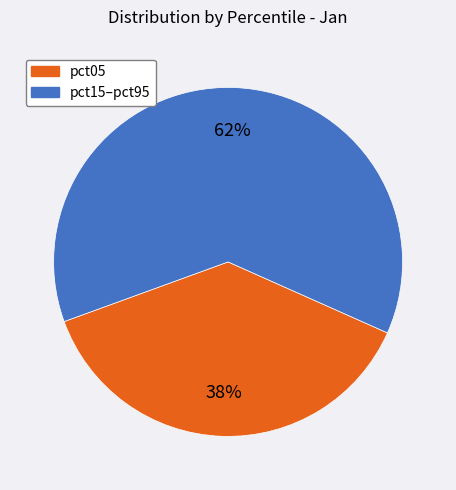

Is there a majority slice in this chart?

Yes